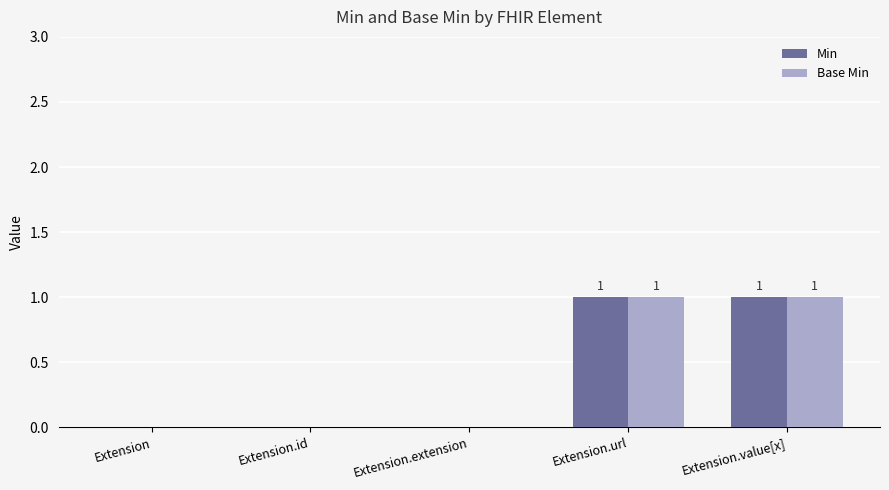

Reading left to right, list all the values displayed in this chart.

Min: Extension=0	Extension.id=0	Extension.extension=0	Extension.url=1	Extension.value[x]=1
Base Min: Extension=0	Extension.id=0	Extension.extension=0	Extension.url=1	Extension.value[x]=1